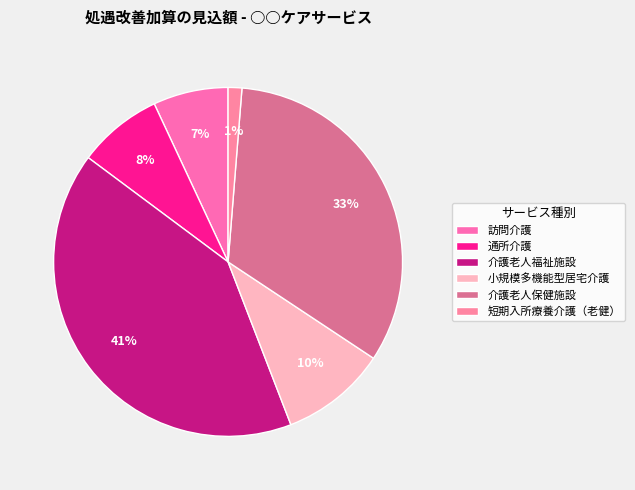

The 訪問介護 slice represents 12% of the pie. True or false?

False